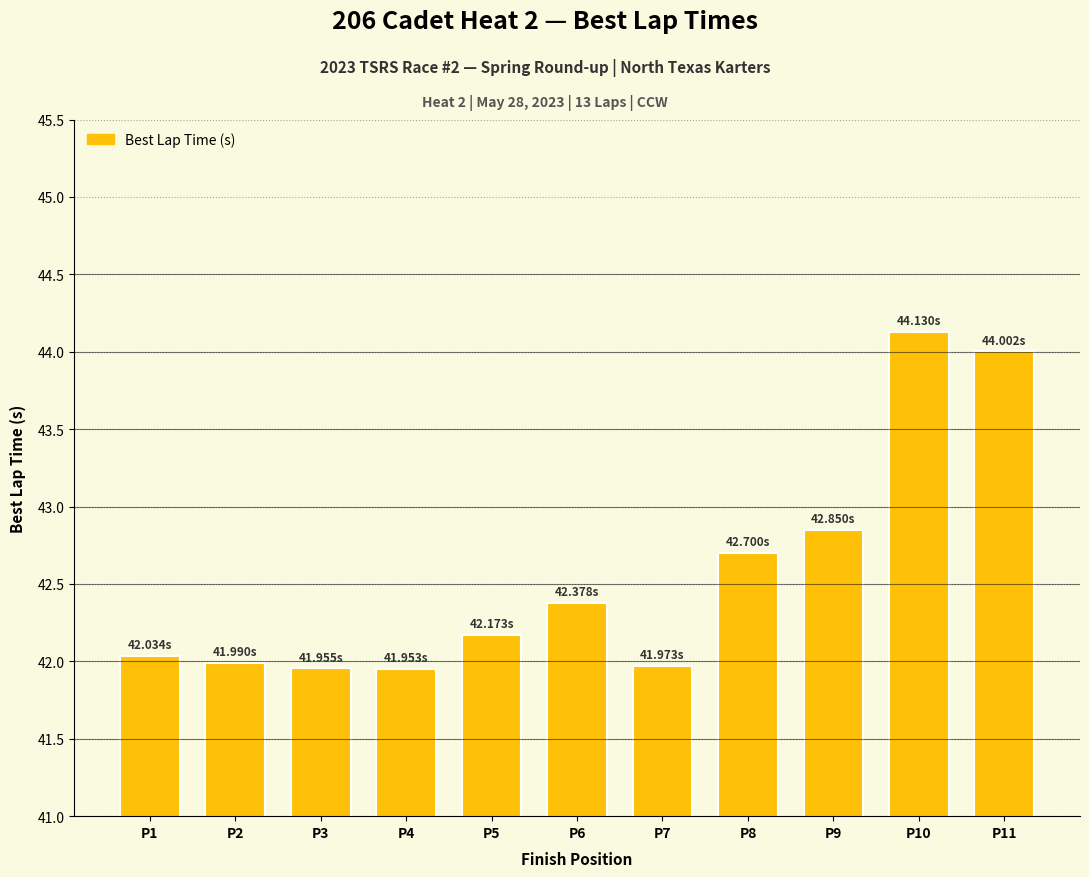

What is the change in value from P2 to P5?

+0.2